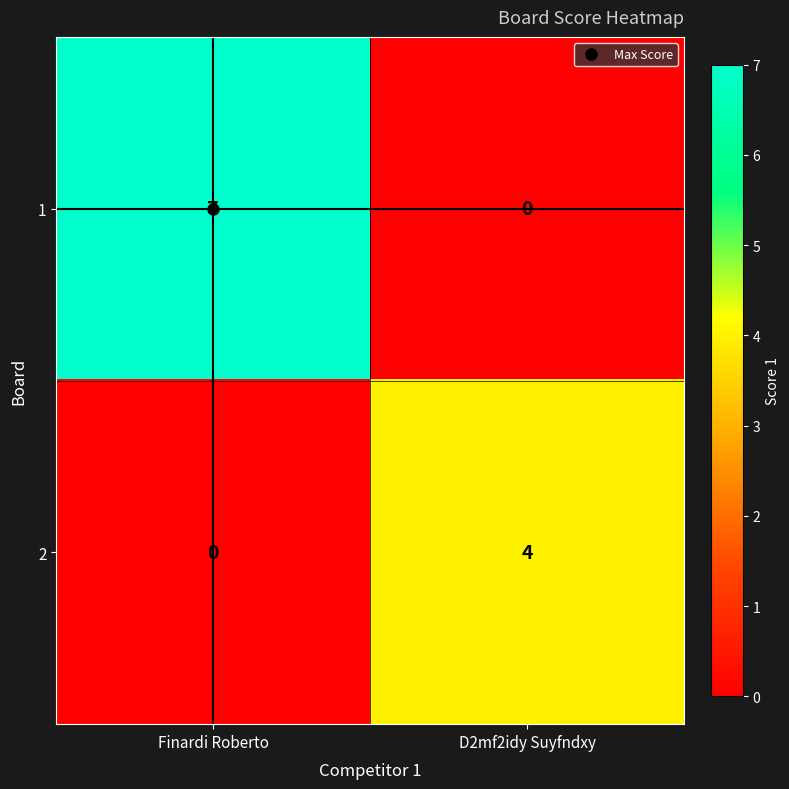

How many data points does each series have?

2